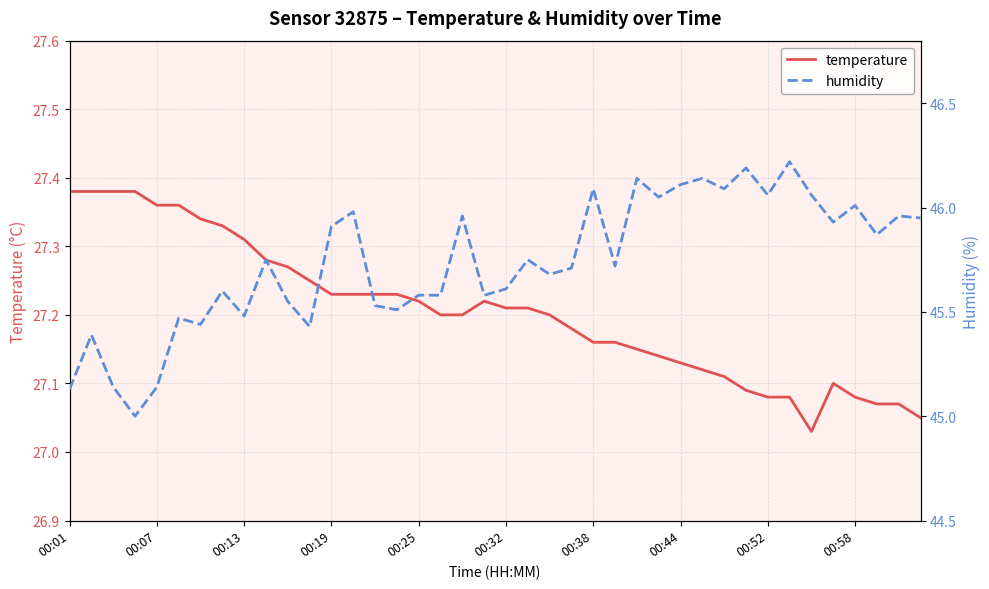

What is the sum of all temperature values?

1088.2